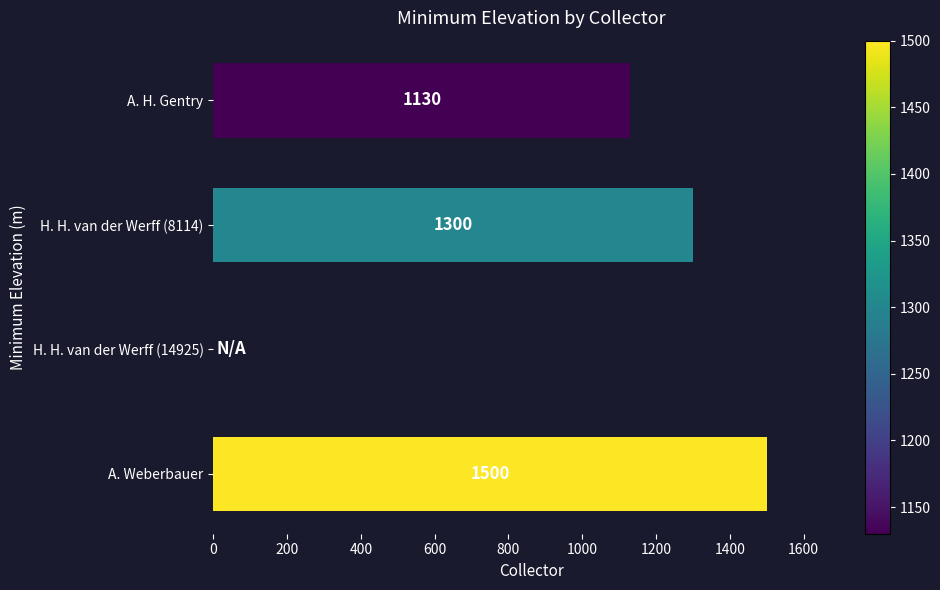

How many series are shown in this chart?

1